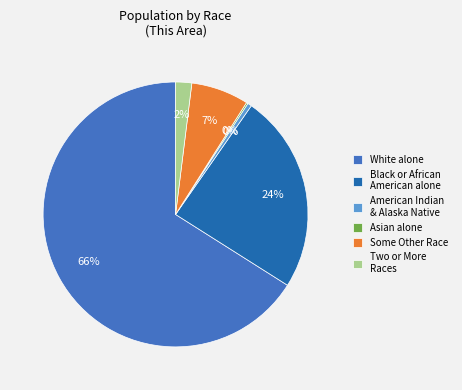

True or false: Black or African American alone accounts for 24% of the total.

True